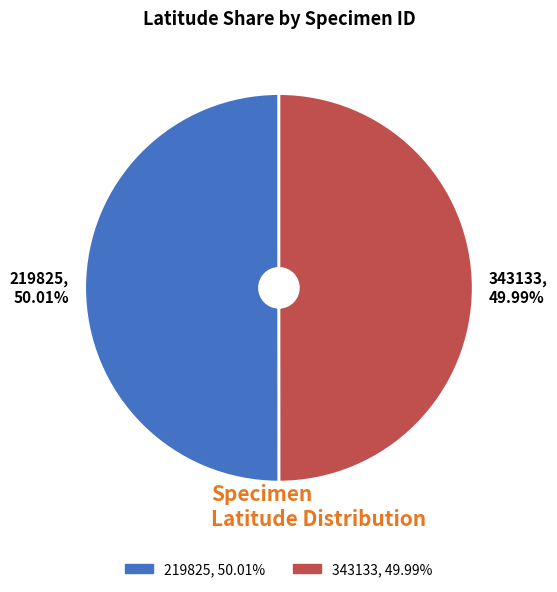

To the nearest percent, what is the average slice percentage?

50%